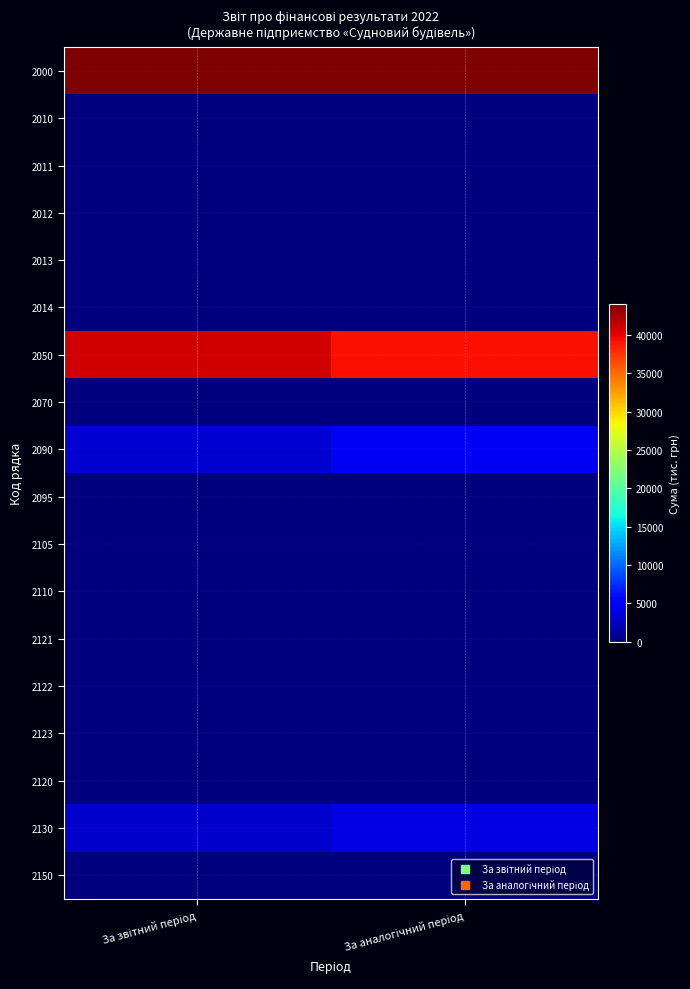

Which series has the largest total across all categories?

2000